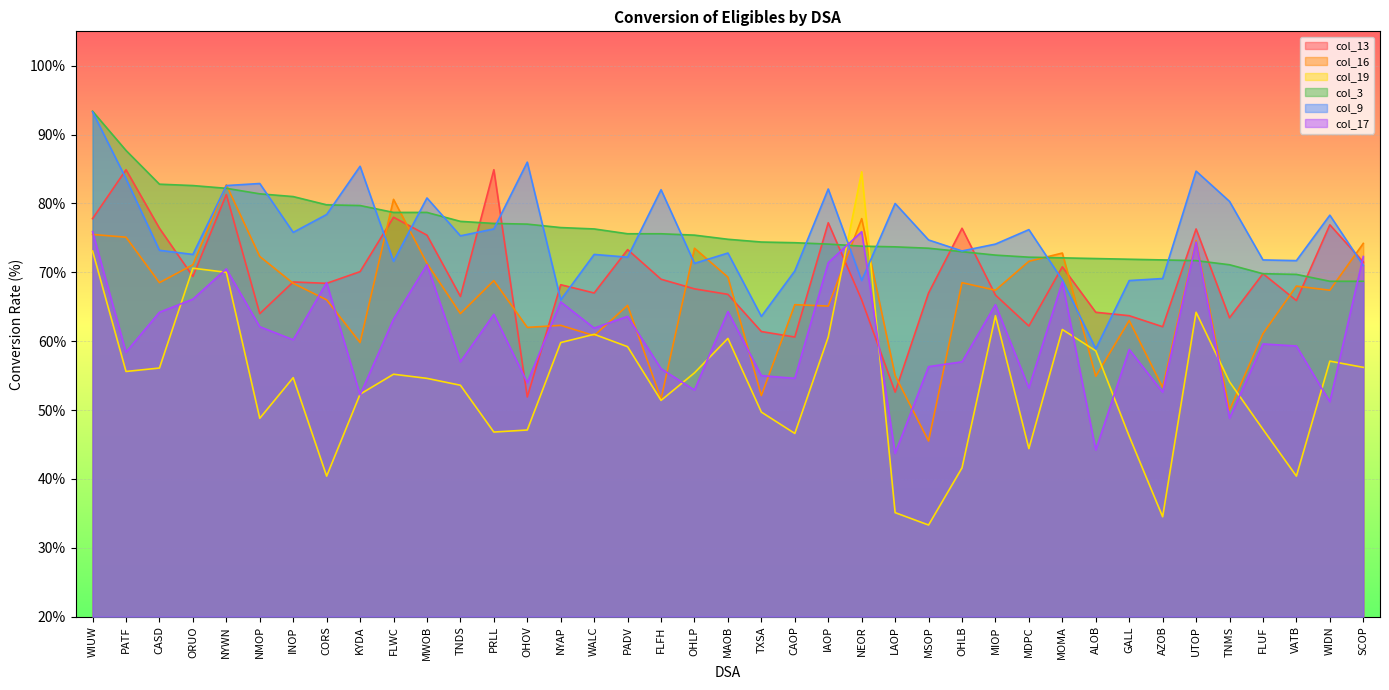

Reading right to left, transcribe all the data shown in this chart.

col_13: SCOP=71.5	WIDN=76.9	VATB=65.9	FLUF=69.8	TNMS=63.4	UTOP=76.3	AZOB=62.1	GALL=63.7	ALOB=64.2	MOMA=70.8	MDPC=62.2	MIOP=66.7	OHLB=76.4	MSOP=67.0	LAOP=52.6	NEOR=66.0	IAOP=77.2	CAOP=60.6	TXSA=61.4	MAOB=66.8	OHLP=67.6	FLFH=69.0	PADV=73.3	WALC=67.0	NYAP=68.2	OHOV=51.9	PRLL=84.9	TNDS=66.5	MWOB=75.4	FLWC=78.0	KYDA=70.1	CORS=68.4	INOP=68.6	NMOP=64.0	NYWN=81.3	ORUO=69.4	CASD=76.4	PATF=84.9	WIUW=77.8
col_16: SCOP=74.2	WIDN=67.4	VATB=68.0	FLUF=61.1	TNMS=50.0	UTOP=74.6	AZOB=53.3	GALL=63.0	ALOB=54.9	MOMA=72.8	MDPC=71.6	MIOP=67.4	OHLB=68.5	MSOP=45.5	LAOP=55.0	NEOR=77.8	IAOP=65.1	CAOP=65.3	TXSA=52.1	MAOB=69.3	OHLP=73.5	FLFH=51.6	PADV=65.2	WALC=60.8	NYAP=62.3	OHOV=62.0	PRLL=68.8	TNDS=64.0	MWOB=71.3	FLWC=80.6	KYDA=59.8	CORS=66.0	INOP=68.4	NMOP=72.3	NYWN=82.7	ORUO=71.1	CASD=68.5	PATF=75.1	WIUW=75.5
col_19: SCOP=56.2	WIDN=57.1	VATB=40.4	FLUF=47.2	TNMS=54.1	UTOP=64.2	AZOB=34.5	GALL=46.2	ALOB=58.6	MOMA=61.7	MDPC=44.4	MIOP=63.7	OHLB=41.6	MSOP=33.3	LAOP=35.1	NEOR=84.6	IAOP=60.6	CAOP=46.6	TXSA=49.7	MAOB=60.4	OHLP=55.4	FLFH=51.4	PADV=59.2	WALC=61.0	NYAP=59.8	OHOV=47.1	PRLL=46.8	TNDS=53.6	MWOB=54.6	FLWC=55.2	KYDA=52.3	CORS=40.4	INOP=54.7	NMOP=48.8	NYWN=70.0	ORUO=70.6	CASD=56.1	PATF=55.6	WIUW=73.1
col_3: SCOP=68.7	WIDN=68.7	VATB=69.7	FLUF=69.8	TNMS=71.1	UTOP=71.7	AZOB=71.8	GALL=71.9	ALOB=72.0	MOMA=72.1	MDPC=72.2	MIOP=72.5	OHLB=73.0	MSOP=73.5	LAOP=73.7	NEOR=73.8	IAOP=74.1	CAOP=74.3	TXSA=74.4	MAOB=74.8	OHLP=75.4	FLFH=75.6	PADV=75.6	WALC=76.3	NYAP=76.5	OHOV=77.0	PRLL=77.1	TNDS=77.4	MWOB=78.7	FLWC=78.7	KYDA=79.7	CORS=79.8	INOP=81.0	NMOP=81.4	NYWN=82.2	ORUO=82.6	CASD=82.8	PATF=87.7	WIUW=93.4
col_9: SCOP=71.0	WIDN=78.3	VATB=71.7	FLUF=71.8	TNMS=80.3	UTOP=84.7	AZOB=69.1	GALL=68.8	ALOB=58.9	MOMA=68.9	MDPC=76.2	MIOP=74.1	OHLB=73.1	MSOP=74.7	LAOP=80.0	NEOR=68.8	IAOP=82.1	CAOP=70.2	TXSA=63.6	MAOB=72.8	OHLP=71.3	FLFH=82.0	PADV=72.2	WALC=72.6	NYAP=66.0	OHOV=86.0	PRLL=76.3	TNDS=75.3	MWOB=80.8	FLWC=71.6	KYDA=85.4	CORS=78.4	INOP=75.8	NMOP=82.9	NYWN=82.6	ORUO=72.6	CASD=73.2	PATF=83.6	WIUW=93.3
col_17: SCOP=72.3	WIDN=51.2	VATB=59.3	FLUF=59.6	TNMS=48.8	UTOP=74.4	AZOB=52.6	GALL=58.8	ALOB=44.2	MOMA=68.6	MDPC=53.2	MIOP=65.3	OHLB=57.0	MSOP=56.3	LAOP=43.7	NEOR=75.9	IAOP=71.4	CAOP=54.6	TXSA=55.0	MAOB=64.3	OHLP=52.9	FLFH=56.0	PADV=63.6	WALC=61.9	NYAP=65.7	OHOV=54.0	PRLL=63.9	TNDS=57.0	MWOB=71.1	FLWC=63.2	KYDA=52.2	CORS=68.5	INOP=60.2	NMOP=62.1	NYWN=70.5	ORUO=66.1	CASD=64.2	PATF=58.4	WIUW=75.9